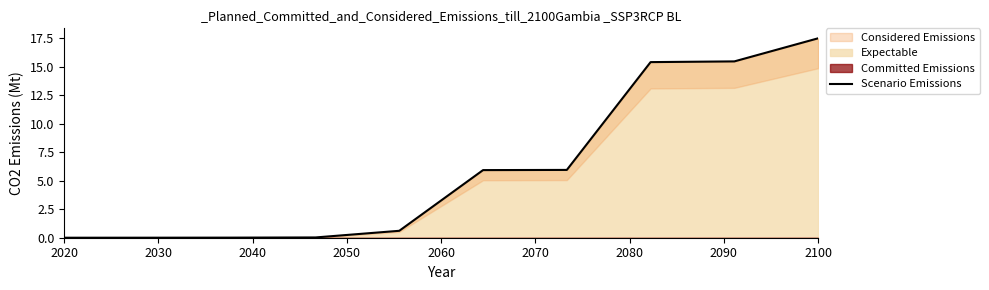

Is it true that Expectable equals 0.0 at 2020?

True